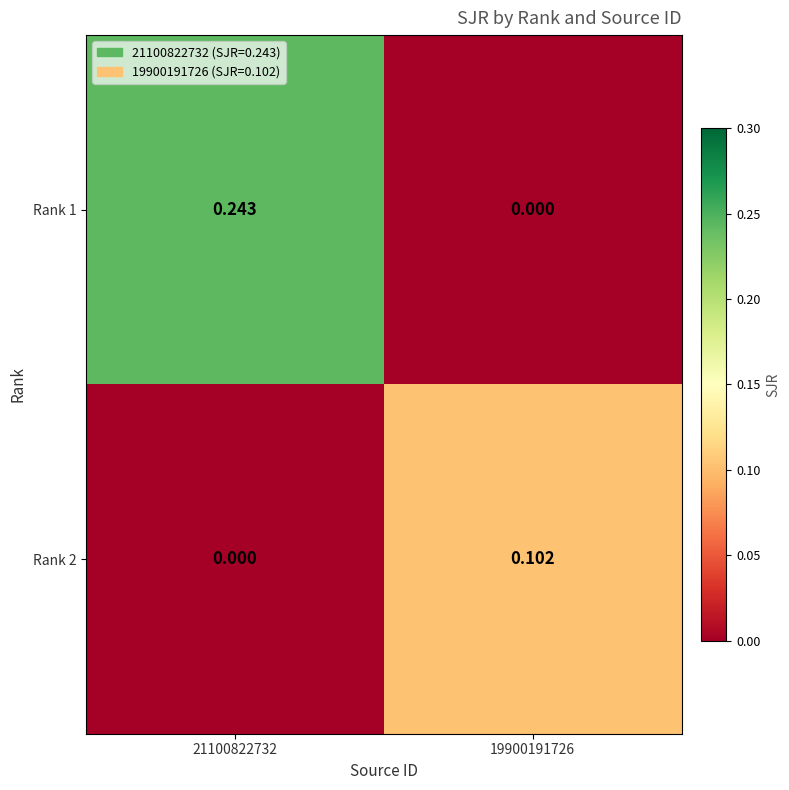

Between 21100822732 and 19900191726, which is larger?

21100822732